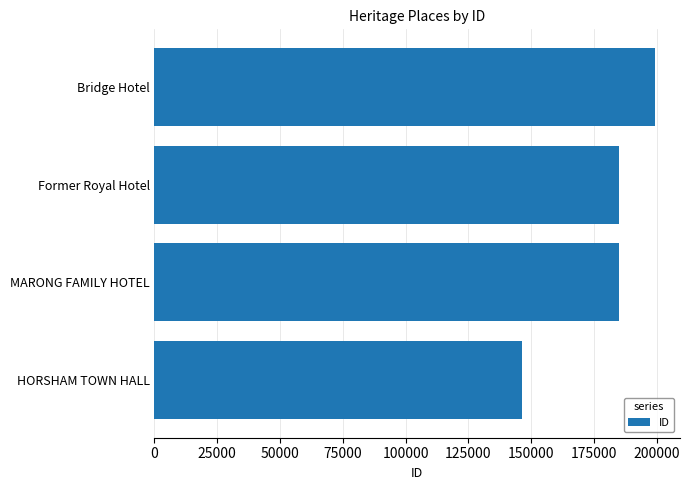

Between Bridge Hotel and MARONG FAMILY HOTEL, which is larger?

Bridge Hotel